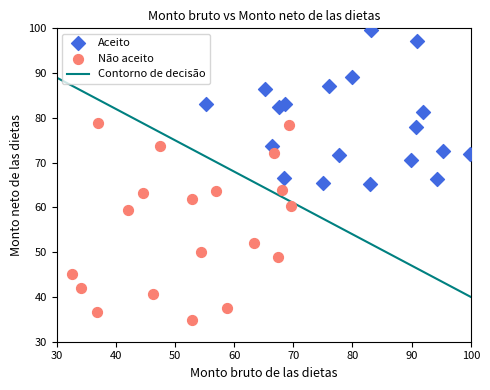

Which series has the largest Y range (max minus min)?

Não aceito